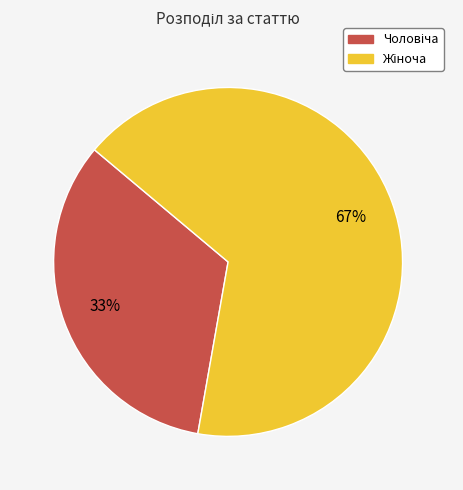

How many segments does this pie chart have?

2